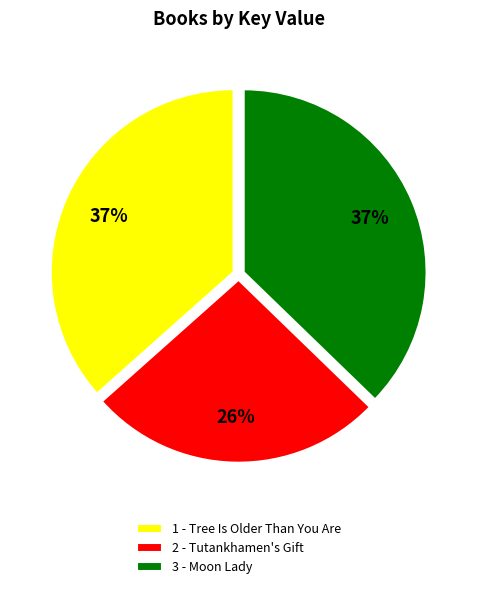

Count the number of slices in the pie.

3